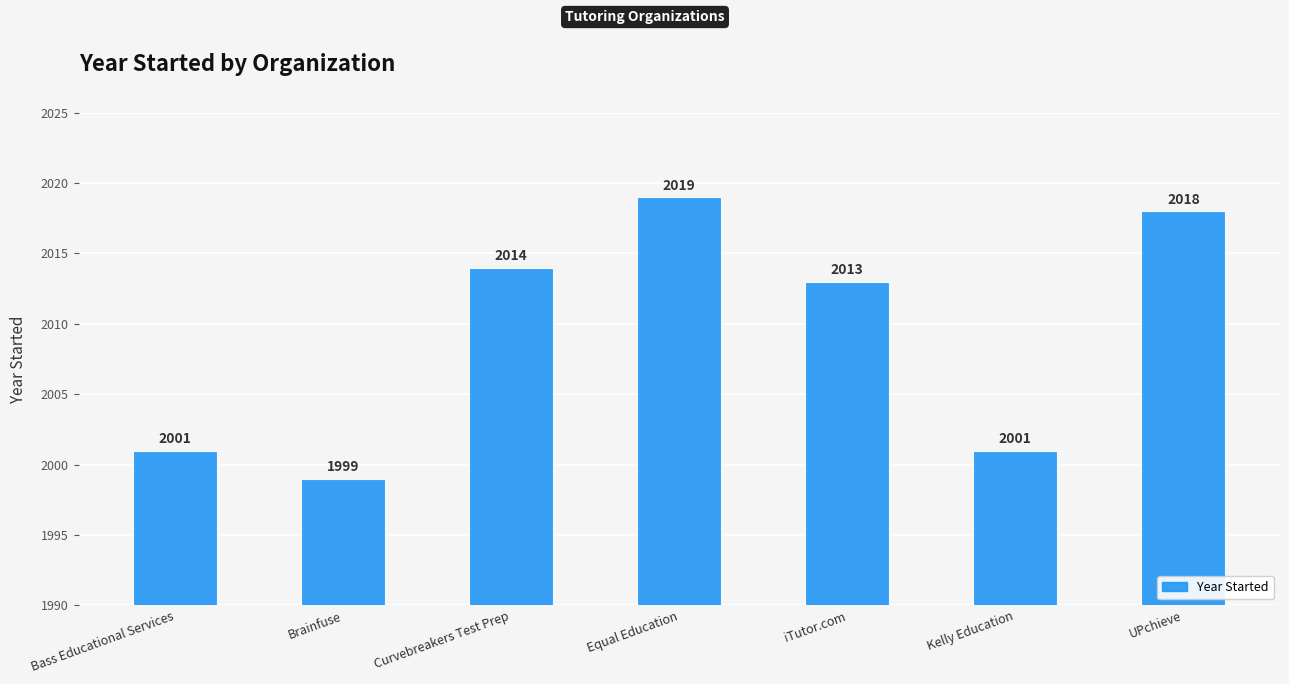

Is it true that the value at Curvebreakers Test Prep is 2694?

False